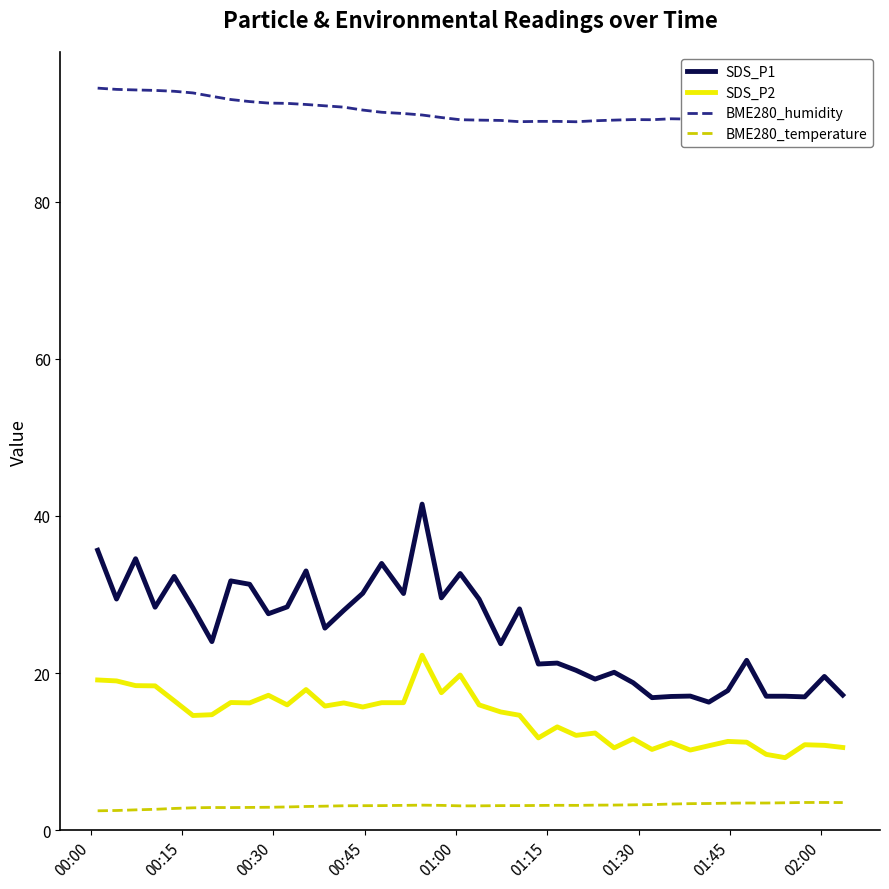

At how many categories does at least one series exceed 44?

40